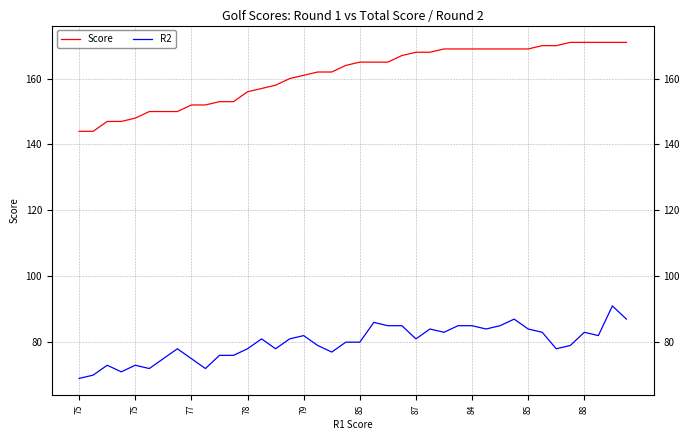

What is the minimum value shown in the chart?

69